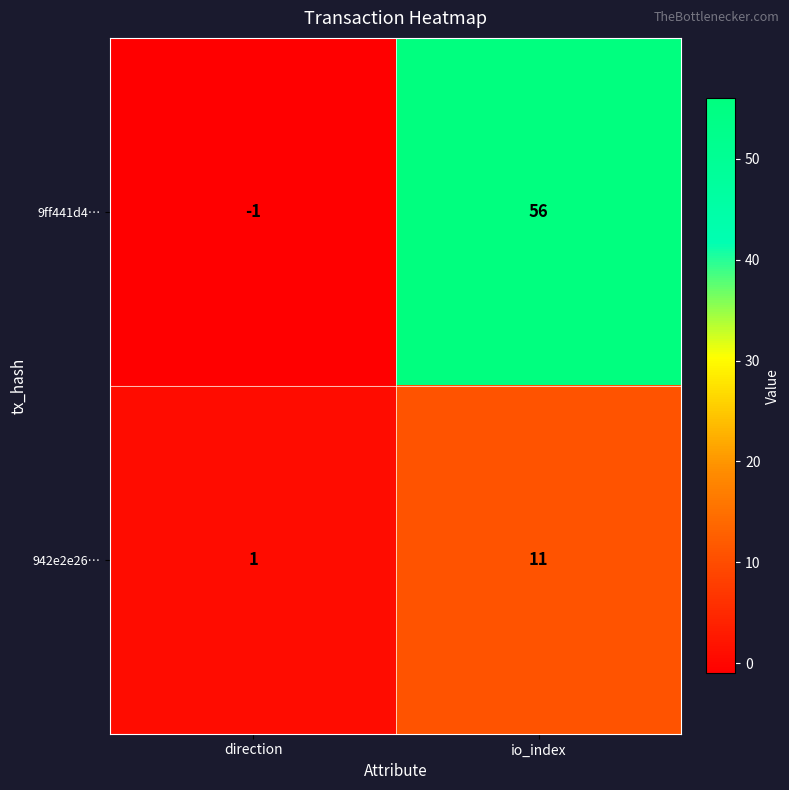

Rank the series by their average value, from lowest to highest.

942e2e26…, 9ff441d4…